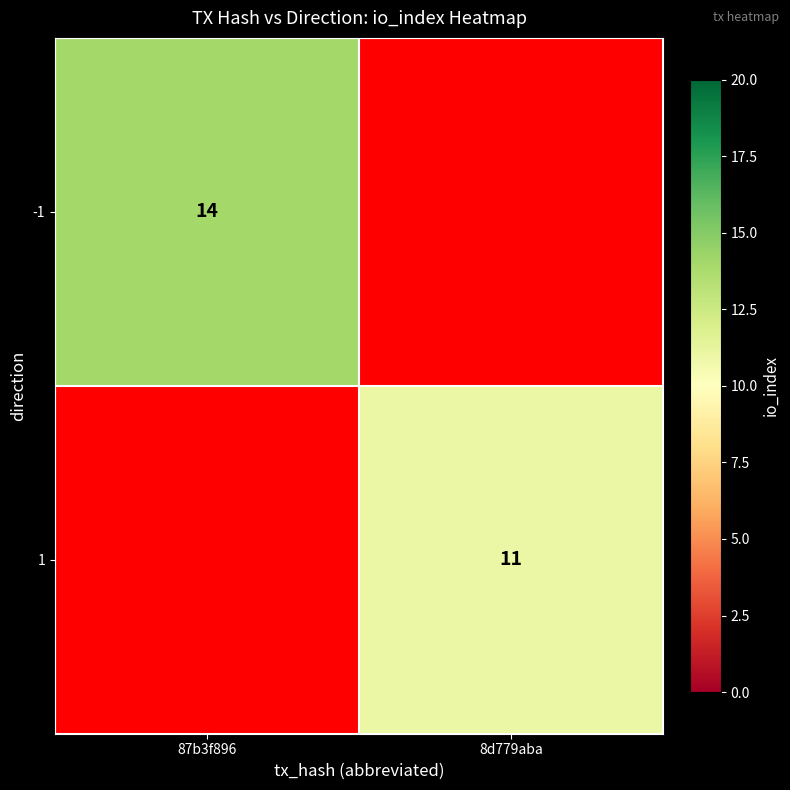

True or false: 1 has a value of 20 at 8d779aba.

False